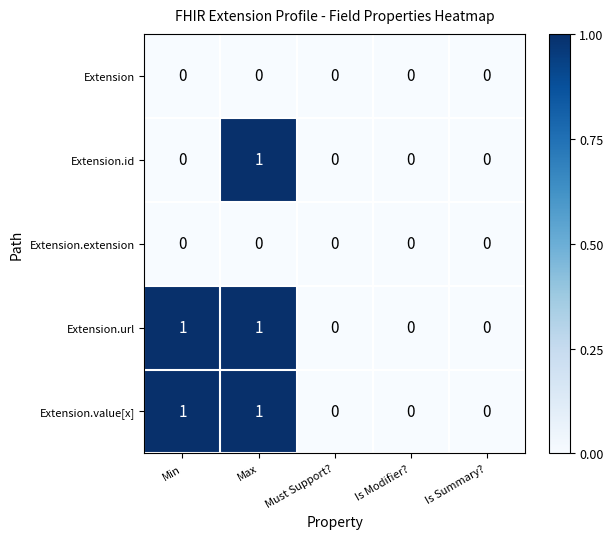

At which category is the sum across all series the highest?

Max